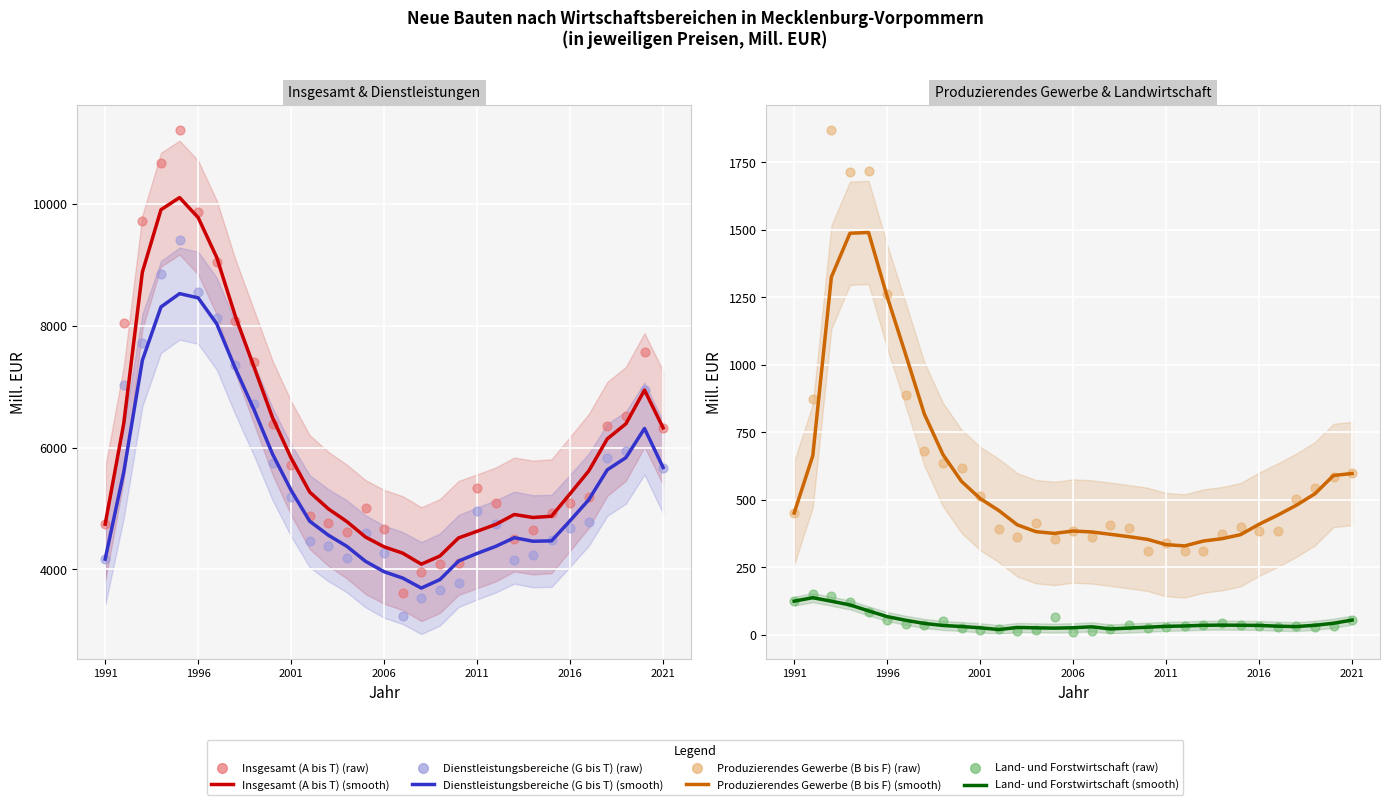

What are all the series names shown in the legend?

Insgesamt (A bis T), Produzierendes Gewerbe (B bis F), Dienstleistungsbereiche (G bis T), Land- und Forstwirtschaft